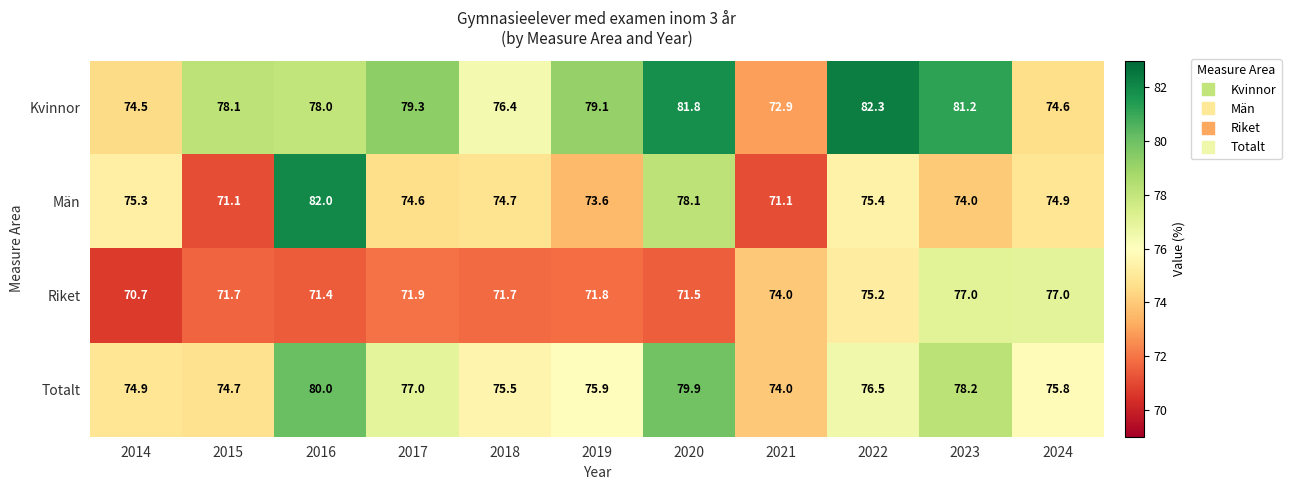

Which series has the largest total across all categories?

Kvinnor